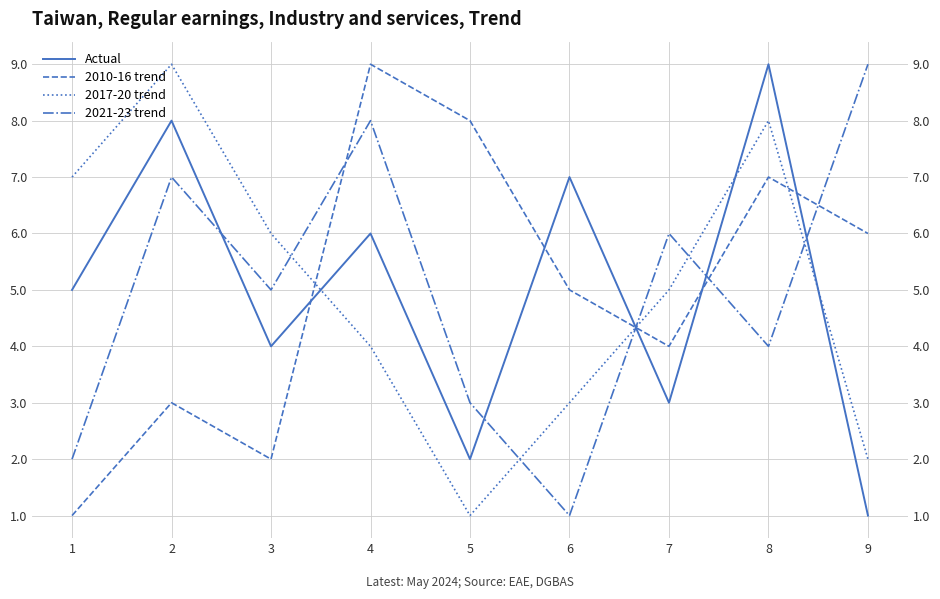

At which category is the sum across all series the highest?

8